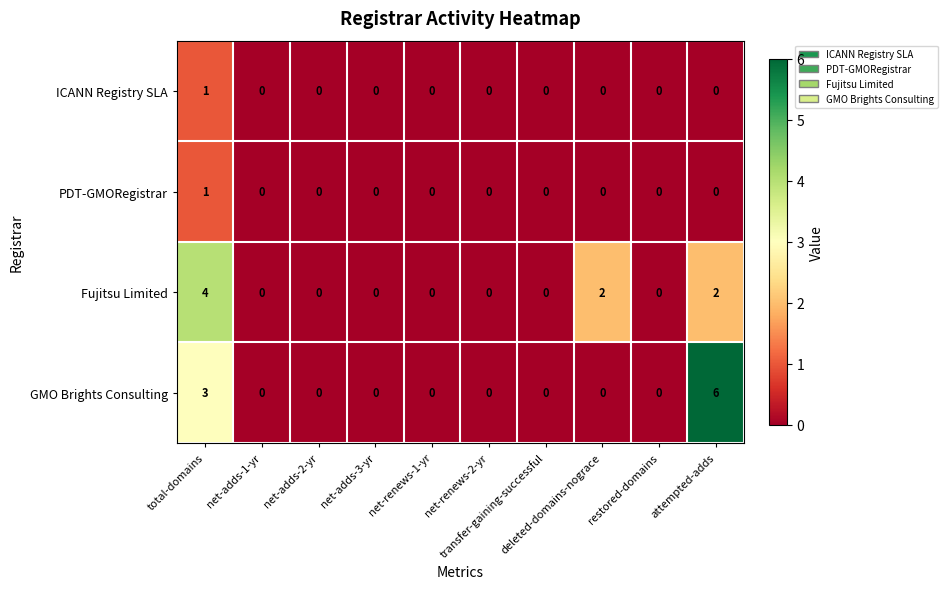

What is the highest value of the GMO Brights Consulting series?

6